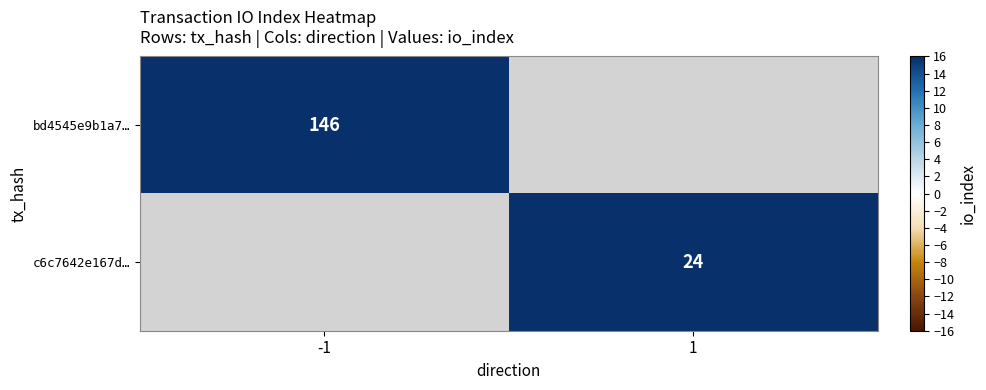

The value of bd4545e9b1a7… at -1 is 146. True or false?

True